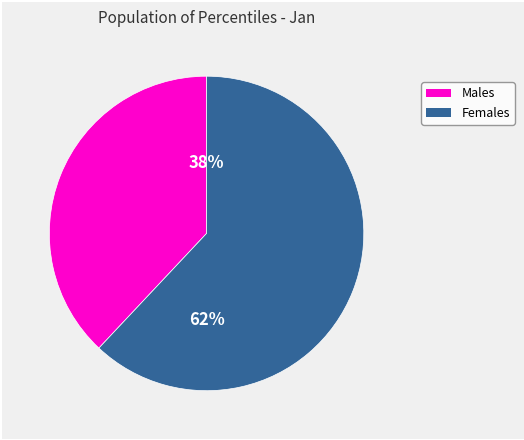

Is there any slice that represents more than half of the pie?

Yes